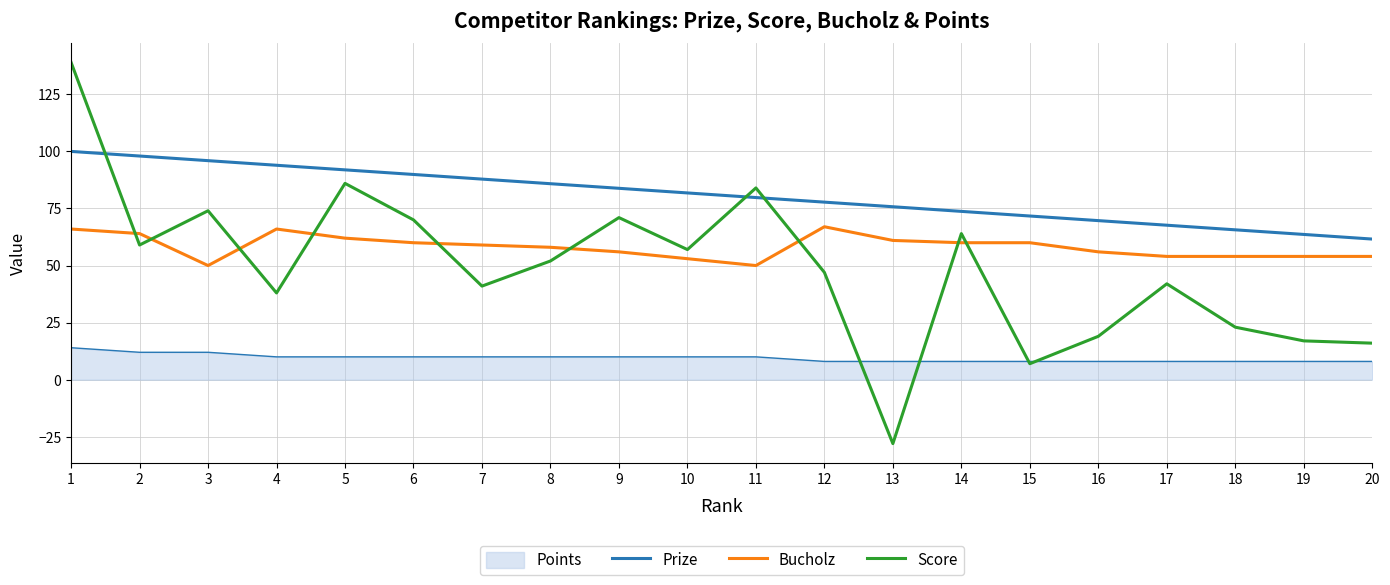

How many lines are shown in the chart?

4